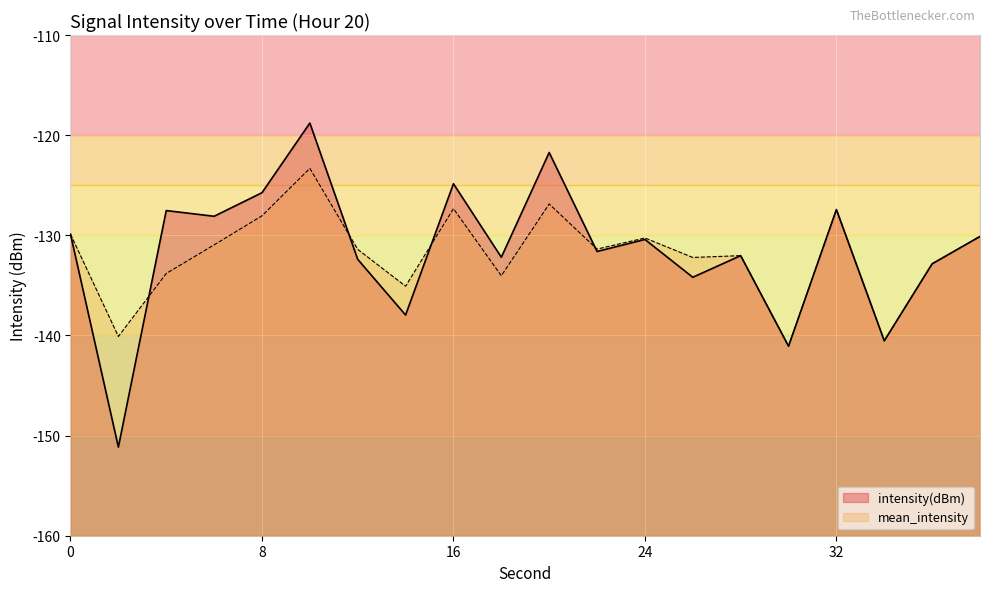

Rank the categories by mean_intensity value from highest to lowest.

10, 20, 16, 32, 8, 0, 38, 24, 6, 22, 12, 28, 26, 36, 4, 18, 14, 2, 34, 30